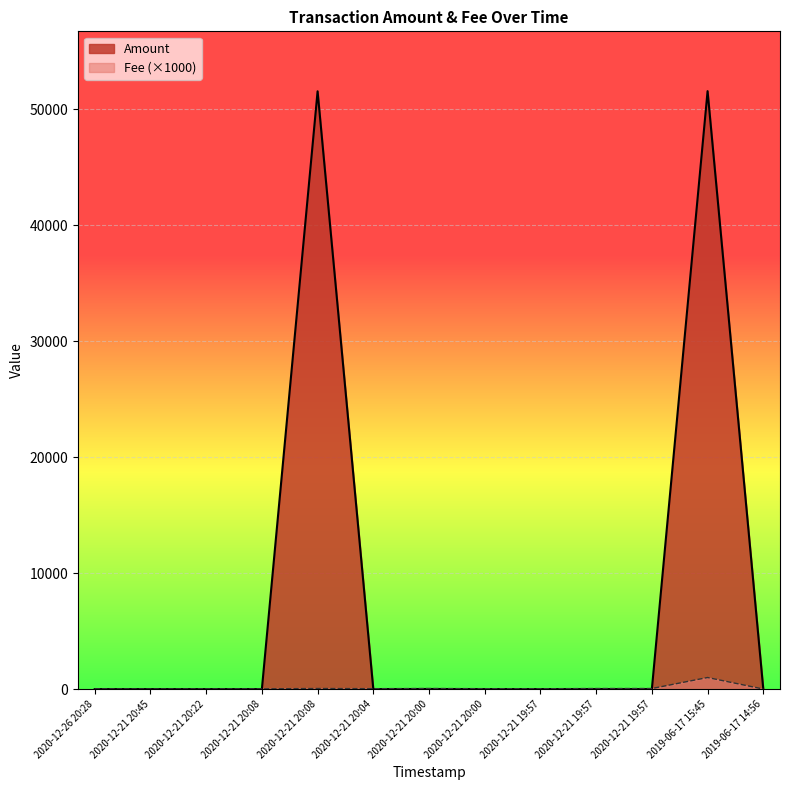

Is the value of Amount at 2020-12-21 19:57 greater than the value of Fee at 2020-12-21 20:00?

No